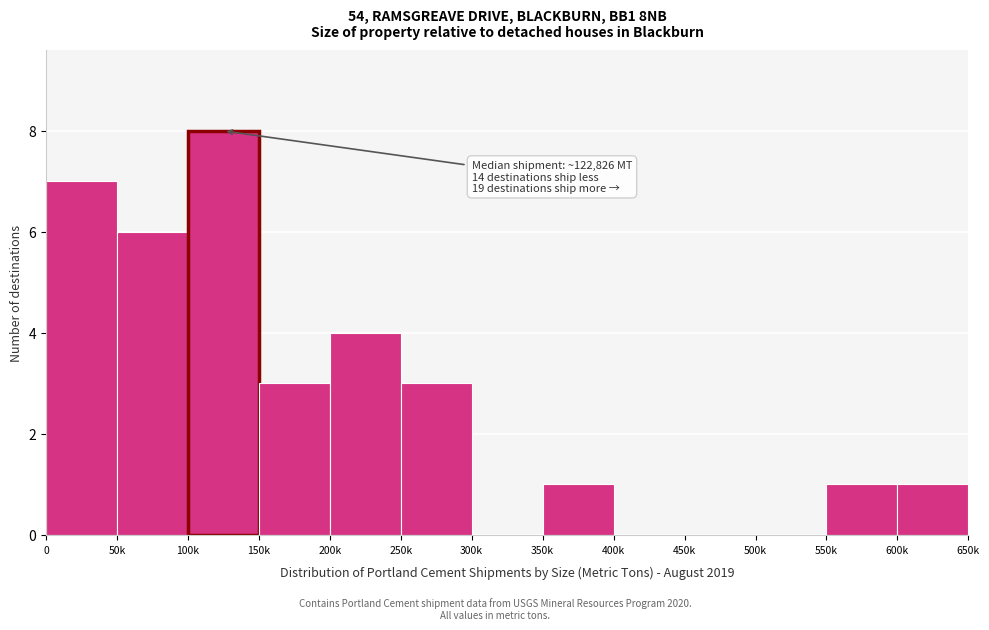

Reading left to right, transcribe all the data shown in this chart.

0=7	50k=6	100k=8	150k=3	200k=4	250k=3	300k=0	350k=1	400k=0	450k=0	500k=0	550k=1	600k=1